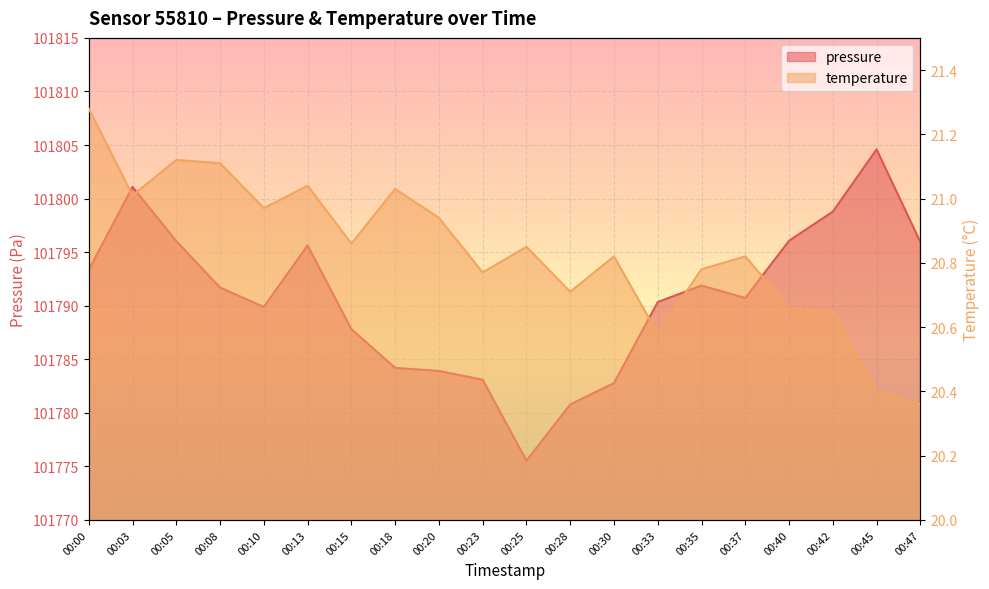

What is the value of the temperature point at the 19th from the left?

20.4